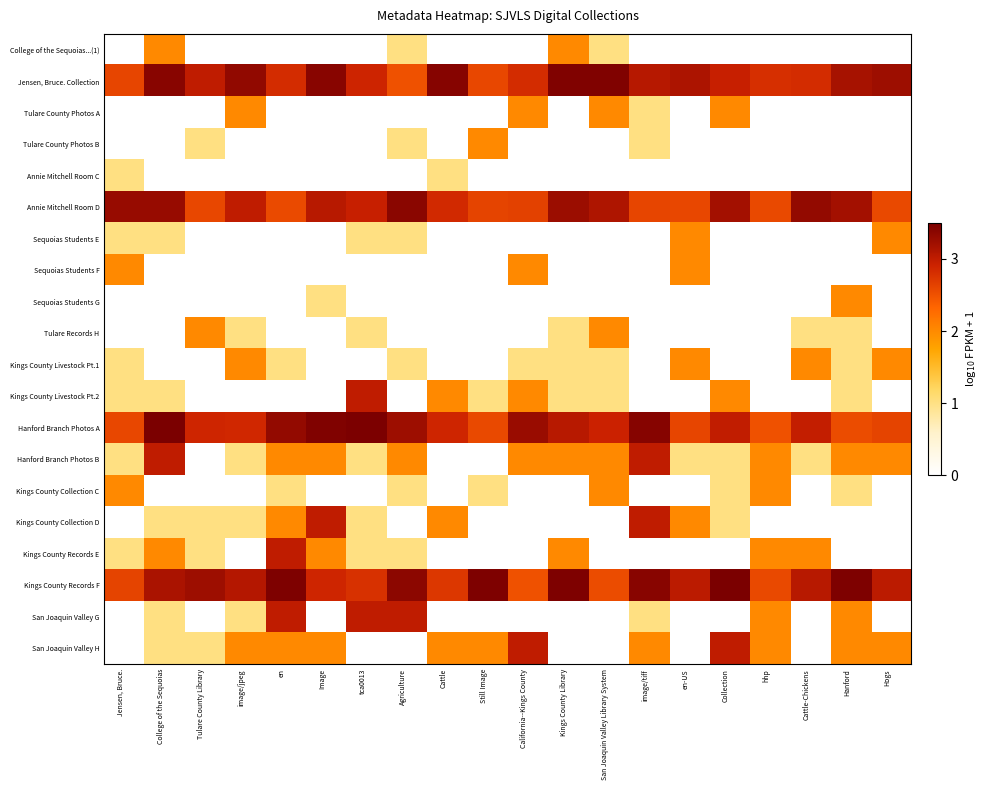

Rank the series by their maximum value, from lowest to highest.

Annie Mitchell Room C, College of the Sequoias...(1), Tulare County Photos A, Tulare County Photos B, Sequoias Students E, Sequoias Students F, Sequoias Students G, Tulare Records H, Kings County Livestock Pt.1, Kings County Collection C, Kings County Livestock Pt.2, Hanford Branch Photos B, Kings County Collection D, Kings County Records E, San Joaquin Valley G, San Joaquin Valley H, Annie Mitchell Room D, Jensen, Bruce. Collection, Hanford Branch Photos A, Kings County Records F